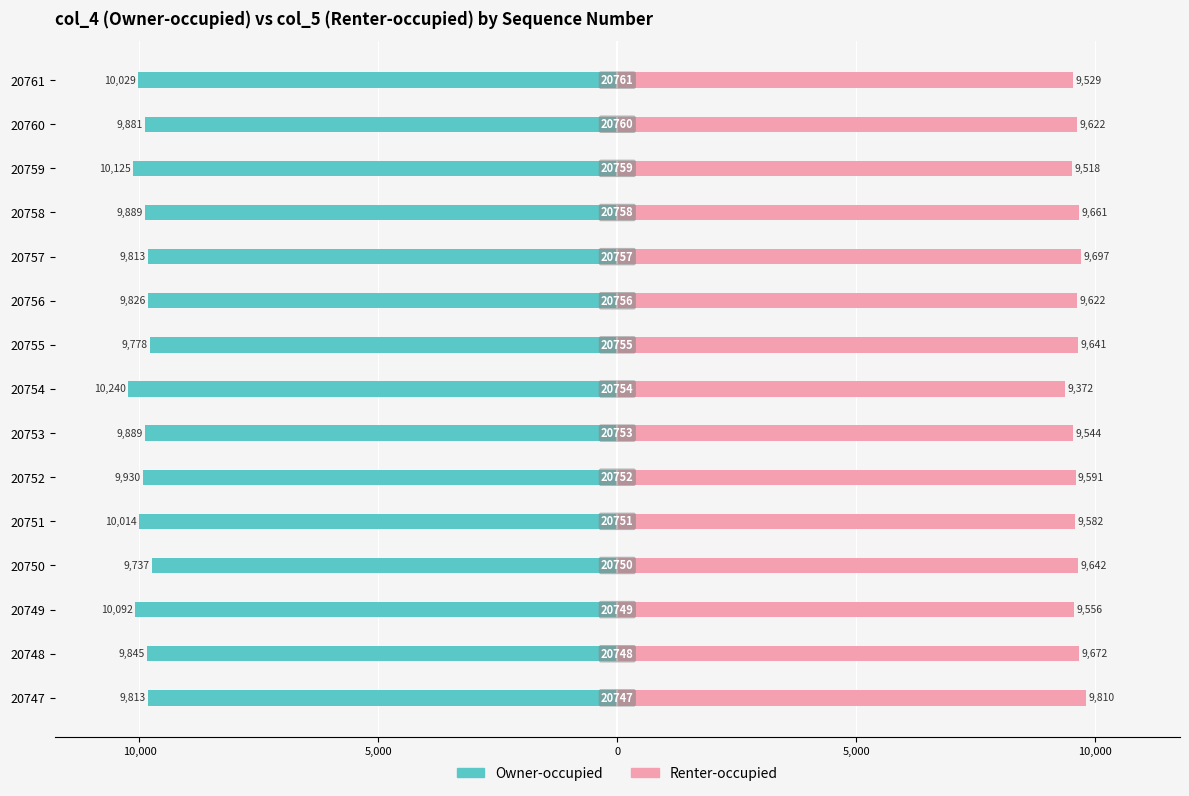

What is the maximum value for Renter-occupied?

9810